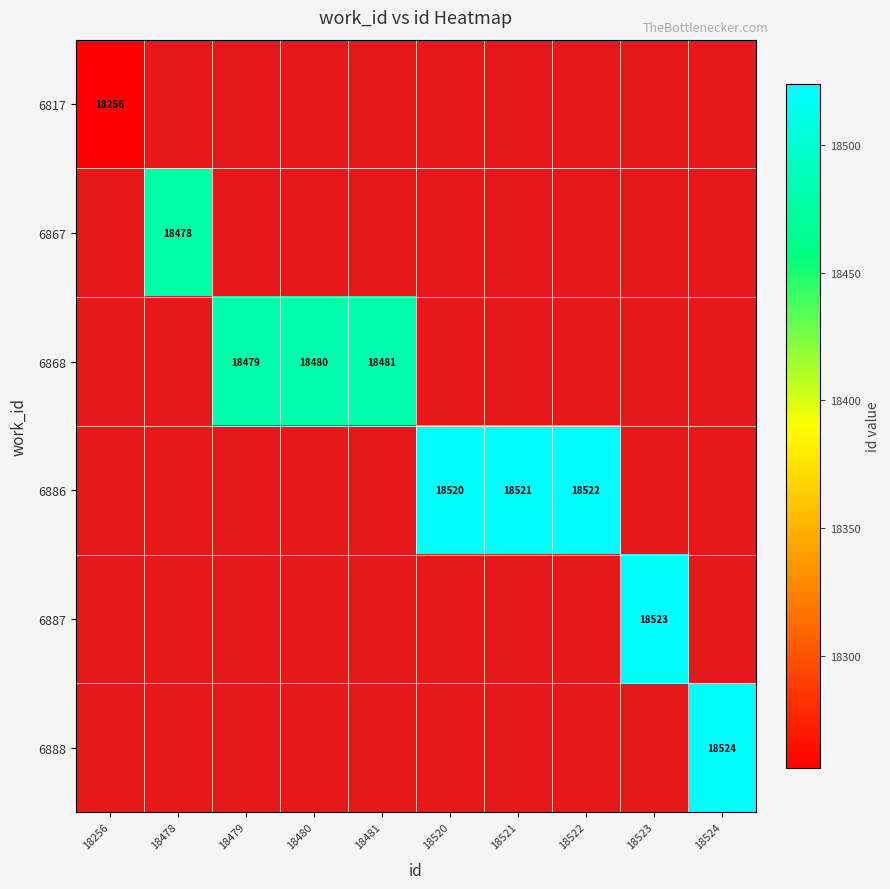

At which label does 6888 reach its minimum?

18256